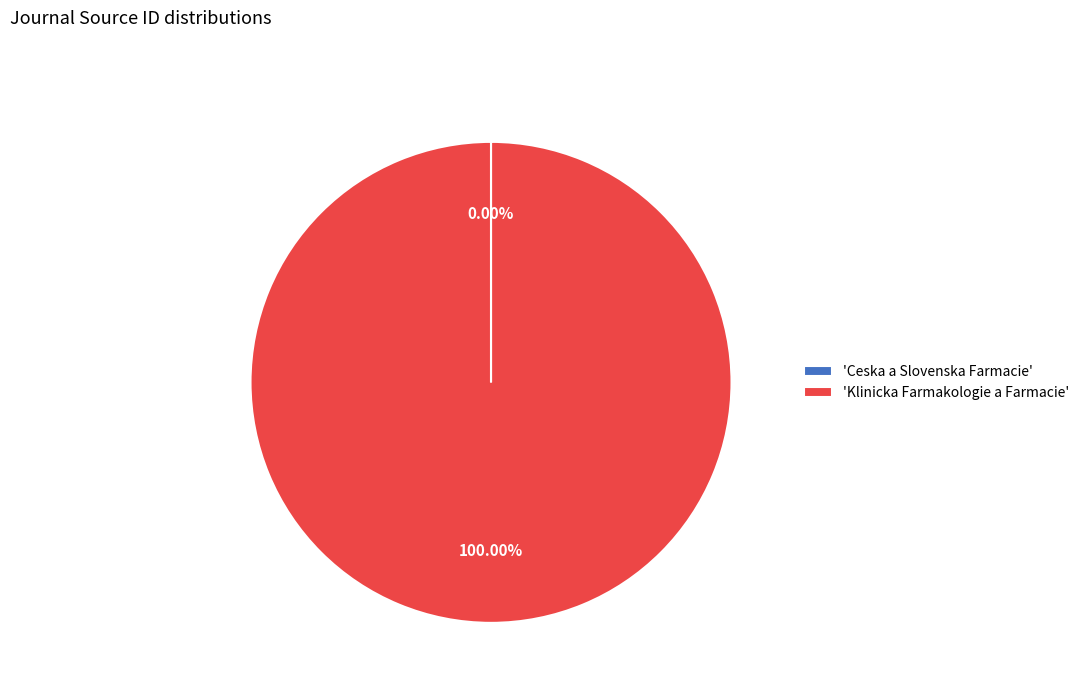

Which category has the biggest portion of the pie?

'Klinicka Farmakologie a Farmacie'